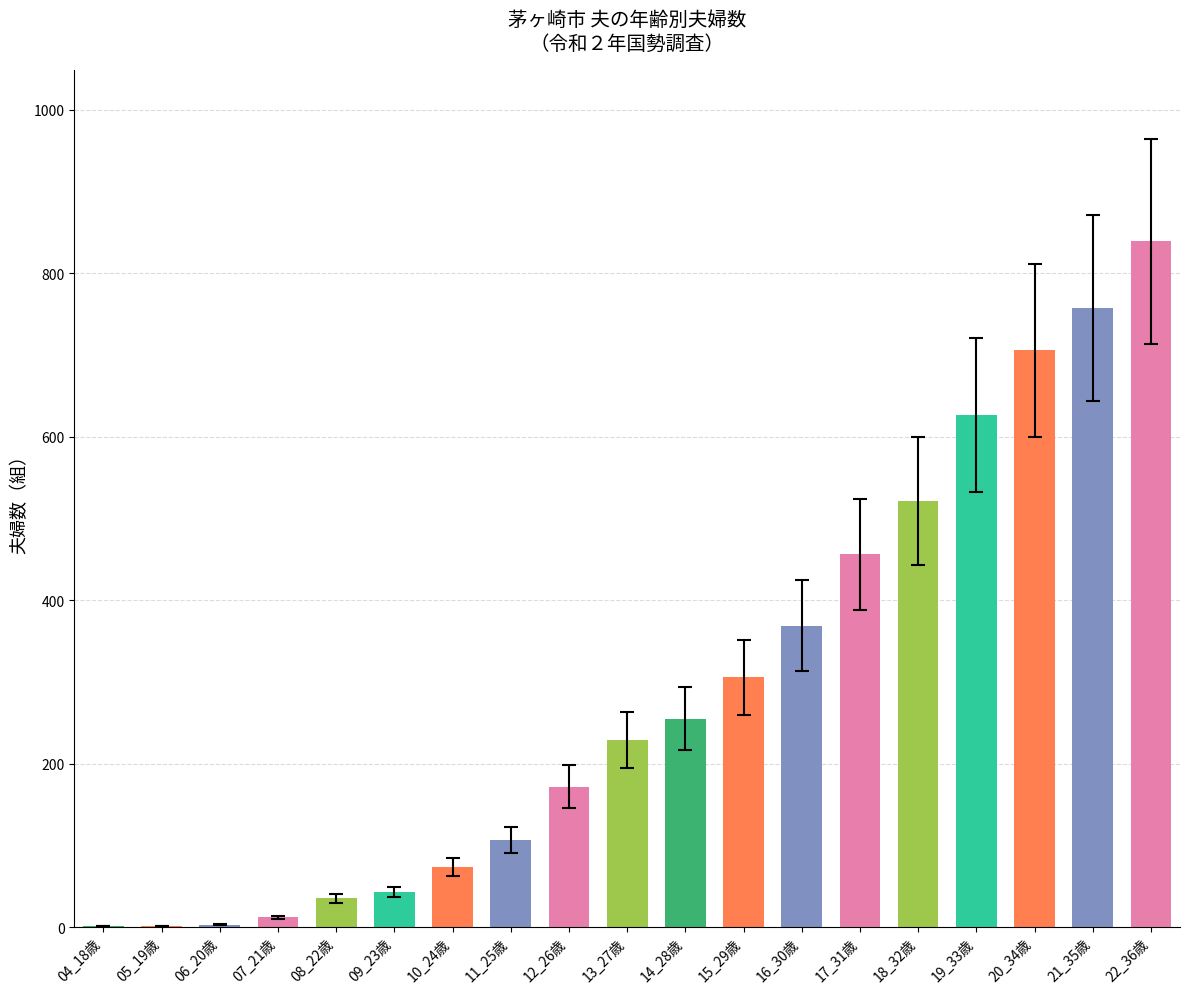

Approximately how many times larger is the value at 12_26歳 compared to 19_33歳?

0.3